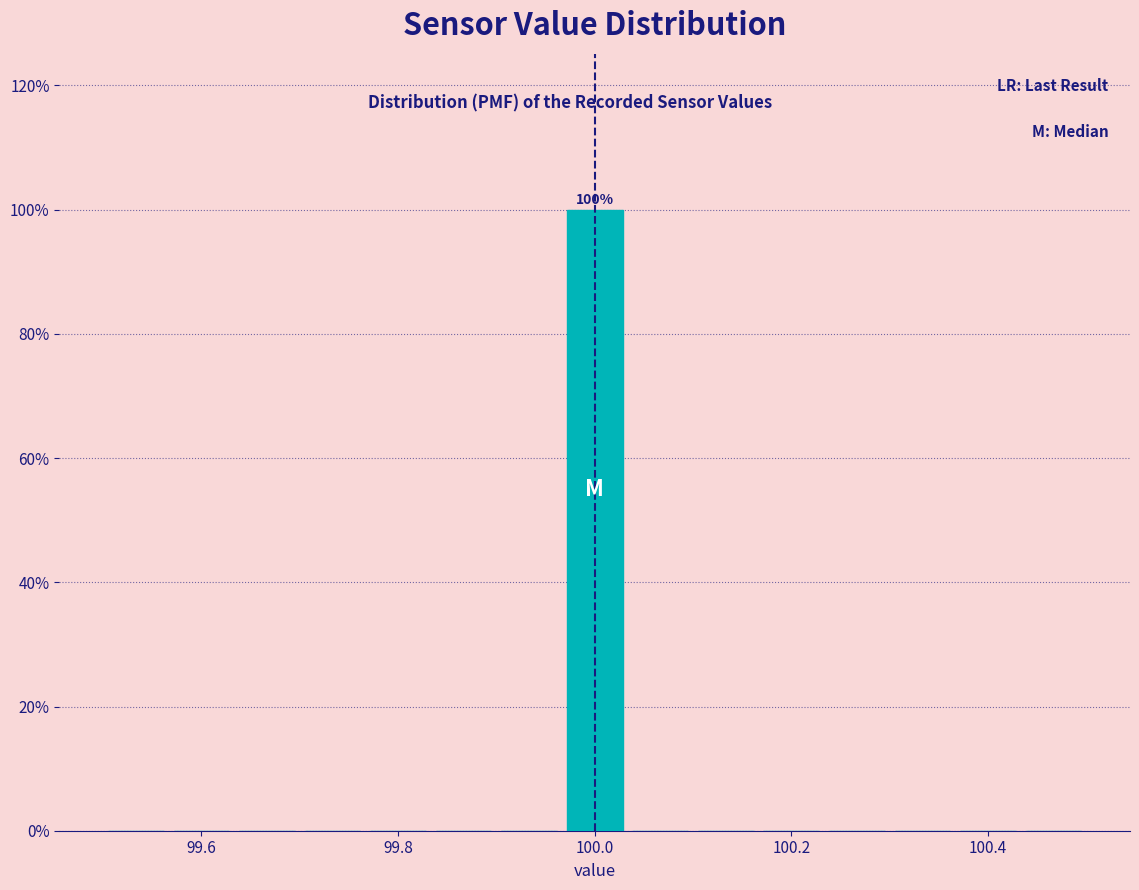

Around what value on the x-axis is the tallest bar? Give the approximate position of its centre, as read against the axis.

100.00